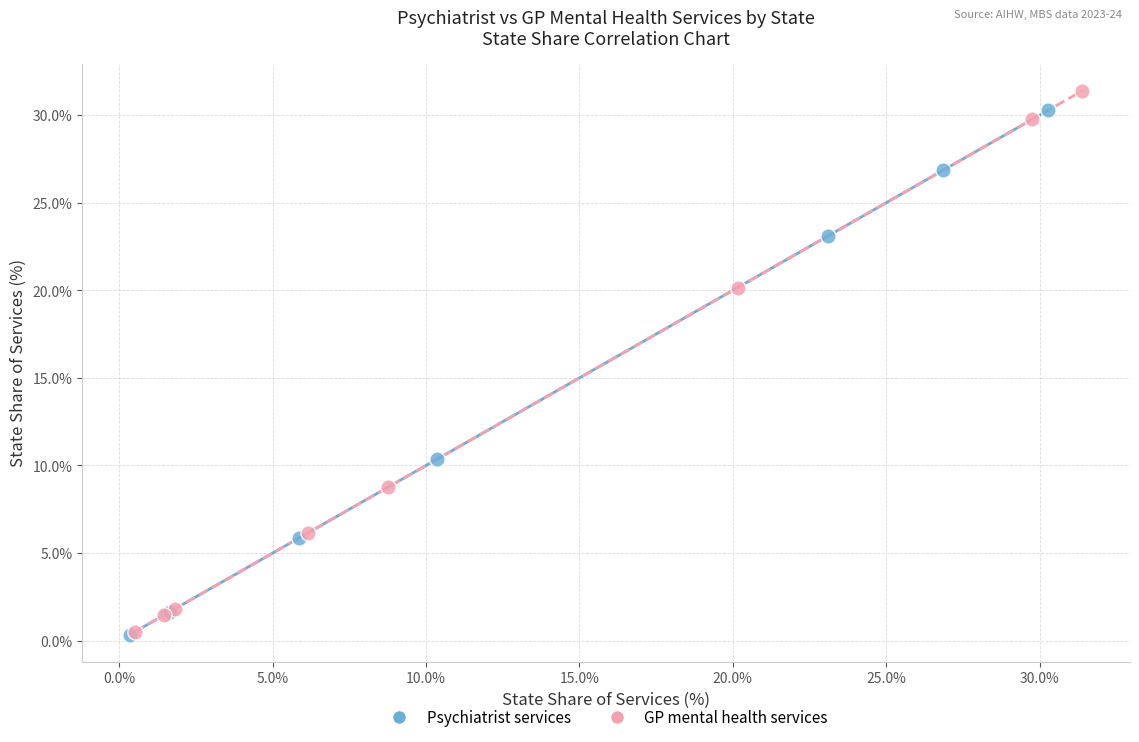

What are all the series names shown in the legend?

Psychiatrist services, GP mental health services